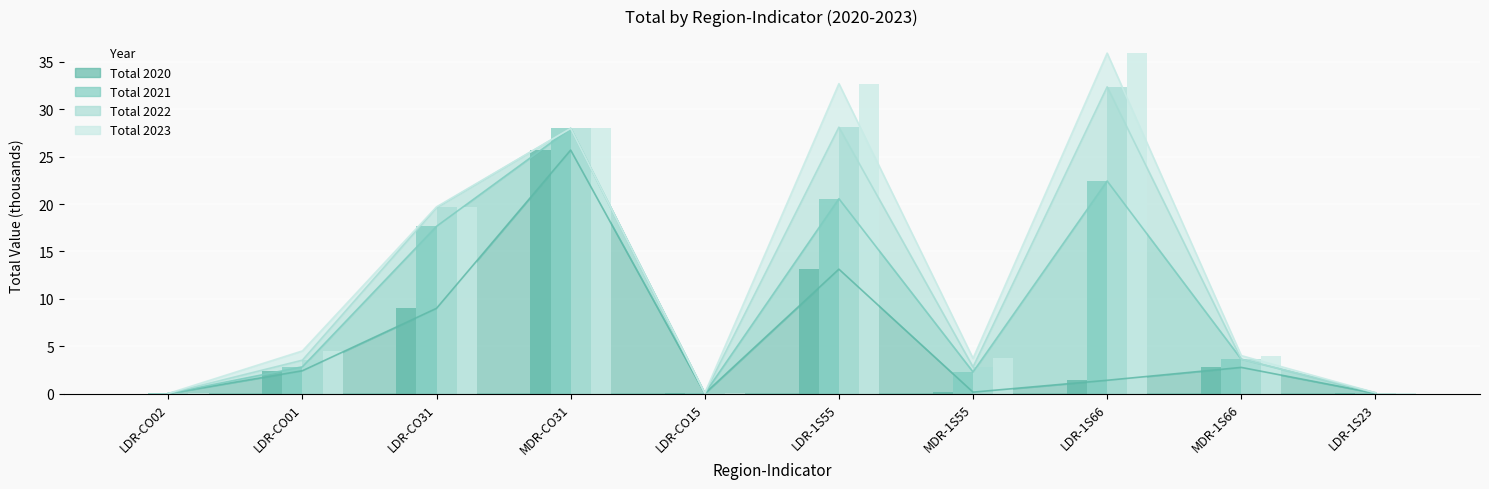

Which label corresponds to the smallest value in the chart?

LDR-CO02